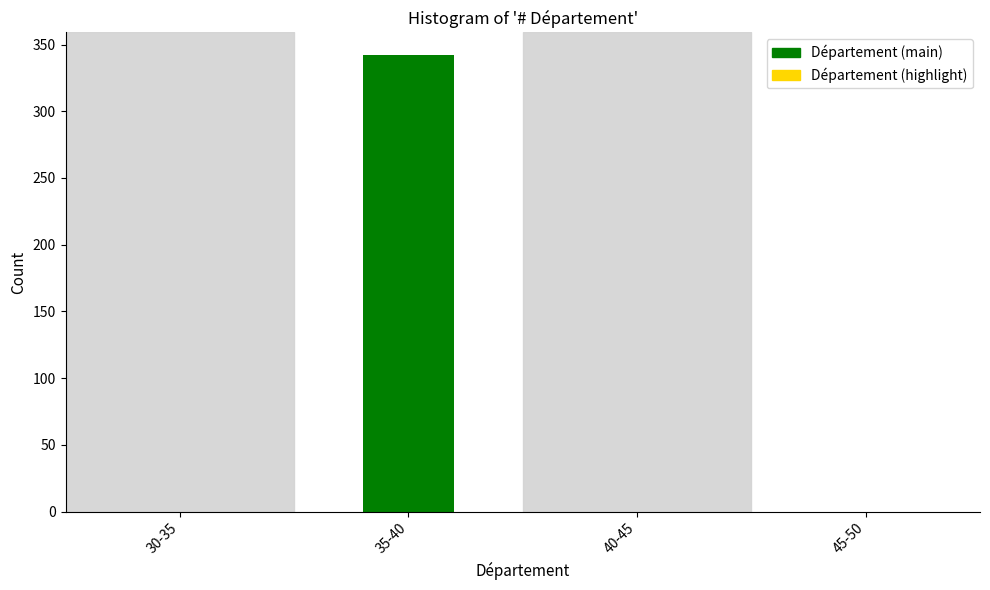

Reading left to right, what are all the values shown in this chart?

30-35=0	35-40=342	40-45=0	45-50=0